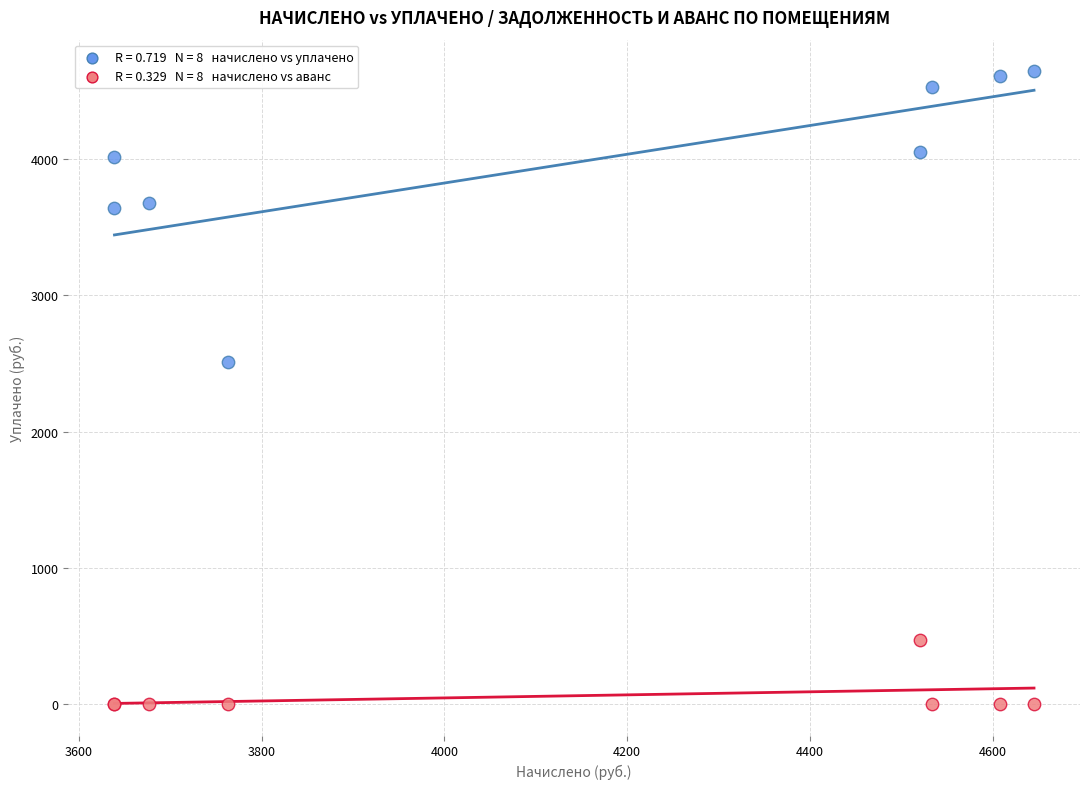

Across all series, what Y value is closest to 2322?

2508.8